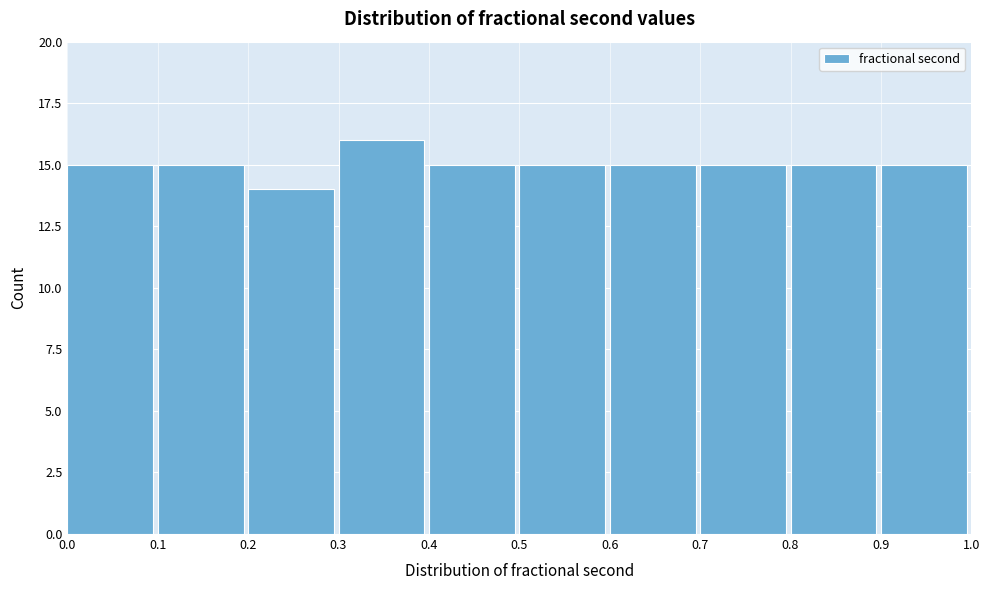

Reading left to right, list every bar in this chart as the range it spans on the x-axis followed by its height. The values are not printed on the chart, so give them approximately, as read against the axis.

0.0 to 0.1: 15
0.1 to 0.2: 15
0.2 to 0.3: 14
0.3 to 0.4: 16
0.4 to 0.5: 15
0.5 to 0.6: 15
0.6 to 0.7: 15
0.7 to 0.8: 15
0.8 to 0.9: 15
0.9 to 1.0: 15